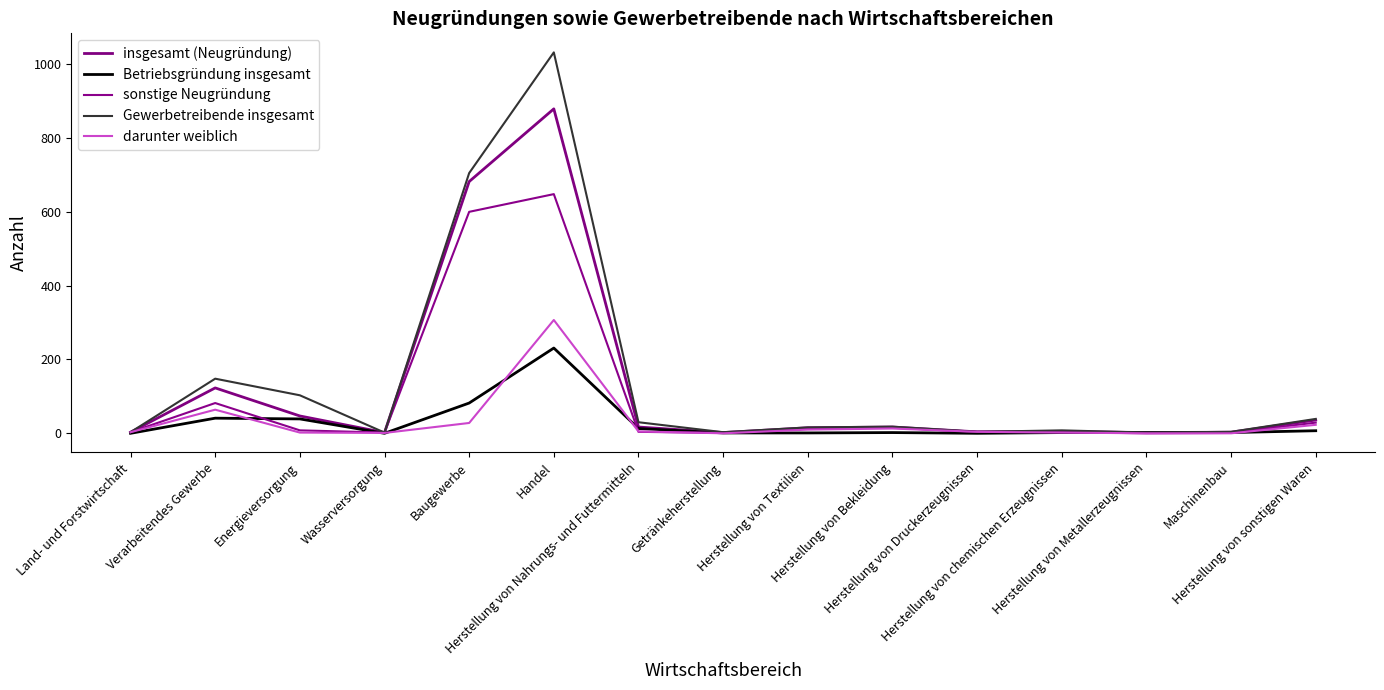

Reading left to right, extract all data points from this chart.

insgesamt (Neugründung): Land- und Forstwirtschaft=3	Verarbeitendes Gewerbe=123	Energieversorgung=47	Wasserversorgung=2	Baugewerbe=682	Handel=879	Herstellung von Nahrungs- und Futtermitteln=17	Getränkeherstellung=2	Herstellung von Textilien=15	Herstellung von Bekleidung=17	Herstellung von Druckerzeugnissen=4	Herstellung von chemischen Erzeugnissen=5	Herstellung von Metallerzeugnissen=2	Maschinenbau=3	Herstellung von sonstigen Waren=36
Betriebsgründung insgesamt: Land- und Forstwirtschaft=0	Verarbeitendes Gewerbe=41	Energieversorgung=39	Wasserversorgung=0	Baugewerbe=82	Handel=231	Herstellung von Nahrungs- und Futtermitteln=13	Getränkeherstellung=1	Herstellung von Textilien=1	Herstellung von Bekleidung=2	Herstellung von Druckerzeugnissen=0	Herstellung von chemischen Erzeugnissen=2	Herstellung von Metallerzeugnissen=2	Maschinenbau=2	Herstellung von sonstigen Waren=7
sonstige Neugründung: Land- und Forstwirtschaft=3	Verarbeitendes Gewerbe=82	Energieversorgung=8	Wasserversorgung=2	Baugewerbe=600	Handel=648	Herstellung von Nahrungs- und Futtermitteln=4	Getränkeherstellung=1	Herstellung von Textilien=14	Herstellung von Bekleidung=15	Herstellung von Druckerzeugnissen=4	Herstellung von chemischen Erzeugnissen=3	Herstellung von Metallerzeugnissen=0	Maschinenbau=1	Herstellung von sonstigen Waren=29
Gewerbetreibende insgesamt: Land- und Forstwirtschaft=3	Verarbeitendes Gewerbe=148	Energieversorgung=103	Wasserversorgung=2	Baugewerbe=705	Handel=1032	Herstellung von Nahrungs- und Futtermitteln=30	Getränkeherstellung=3	Herstellung von Textilien=16	Herstellung von Bekleidung=18	Herstellung von Druckerzeugnissen=4	Herstellung von chemischen Erzeugnissen=8	Herstellung von Metallerzeugnissen=2	Maschinenbau=4	Herstellung von sonstigen Waren=39
darunter weiblich: Land- und Forstwirtschaft=3	Verarbeitendes Gewerbe=64	Energieversorgung=2	Wasserversorgung=1	Baugewerbe=28	Handel=307	Herstellung von Nahrungs- und Futtermitteln=5	Getränkeherstellung=0	Herstellung von Textilien=10	Herstellung von Bekleidung=13	Herstellung von Druckerzeugnissen=4	Herstellung von chemischen Erzeugnissen=2	Herstellung von Metallerzeugnissen=0	Maschinenbau=0	Herstellung von sonstigen Waren=23